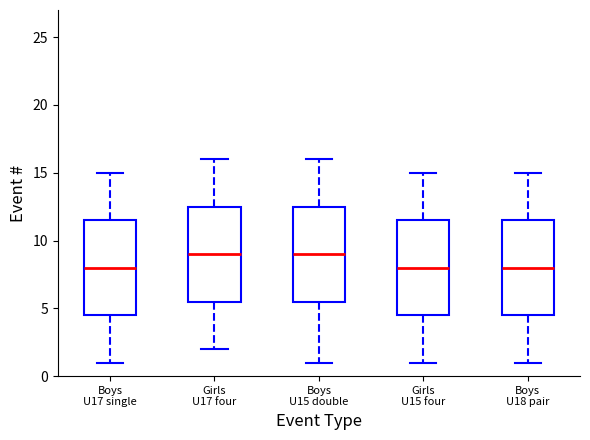

Reading left to right, transcribe this box plot: for each box, give where its median line is, the range the box spans, and where its two whiskers end, as read against the y-axis. The values are not printed on the chart, so give them approximately, as read against the axis.

Boys U17 single: median 8.0, box 4.5 to 11.5, whiskers 1.0 to 15.0
Girls U17 four: median 9.0, box 5.5 to 12.5, whiskers 2.0 to 16.0
Boys U15 double: median 9.0, box 5.5 to 12.5, whiskers 1.0 to 16.0
Girls U15 four: median 8.0, box 4.5 to 11.5, whiskers 1.0 to 15.0
Boys U18 pair: median 8.0, box 4.5 to 11.5, whiskers 1.0 to 15.0